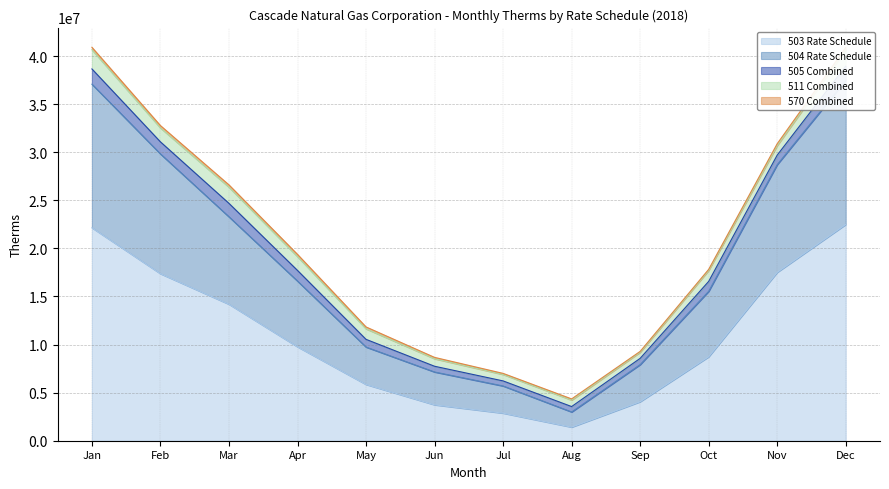

Rank the categories by 504 Rate Schedule value from lowest to highest.

Aug, Jul, Jun, Sep, May, Oct, Apr, Mar, Nov, Feb, Jan, Dec